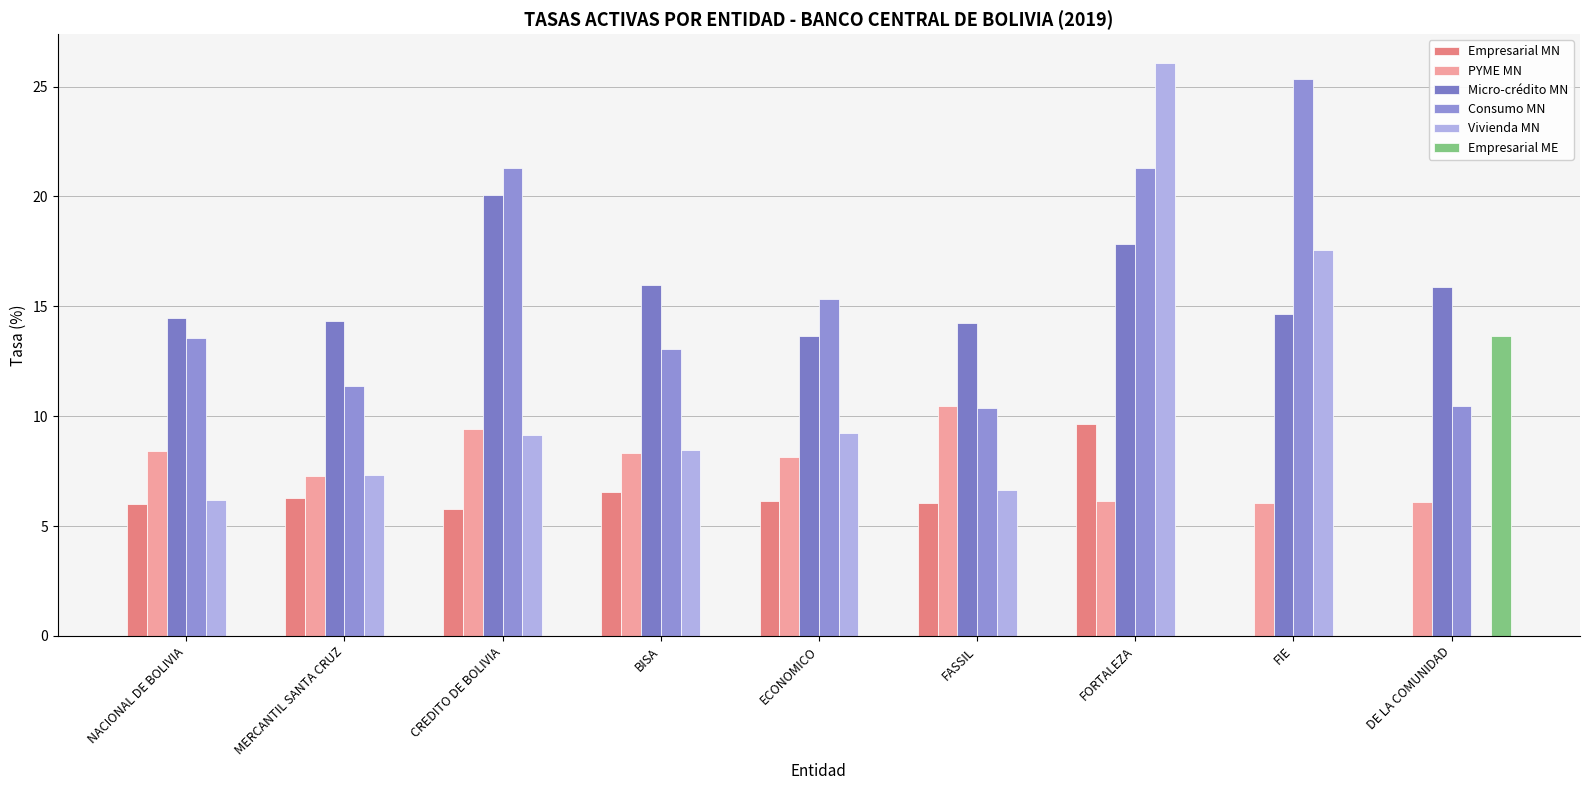

Reading left to right, what are all the values shown in this chart?

Empresarial MN: 6.0	6.3	5.8	6.5	6.1	6.1	9.7	0.0	0.0
PYME MN: 8.4	7.3	9.4	8.3	8.1	10.5	6.1	6.1	6.1
Micro-crédito MN: 14.5	14.3	20.1	16.0	13.6	14.3	17.8	14.7	15.9
Consumo MN: 13.6	11.4	21.3	13.1	15.3	10.4	21.3	25.3	10.5
Vivienda MN: 6.2	7.3	9.2	8.5	9.2	6.6	26.1	17.5	0.0
Empresarial ME: 0.0	0.0	0.0	0.0	0.0	0.0	0.0	0.0	13.6